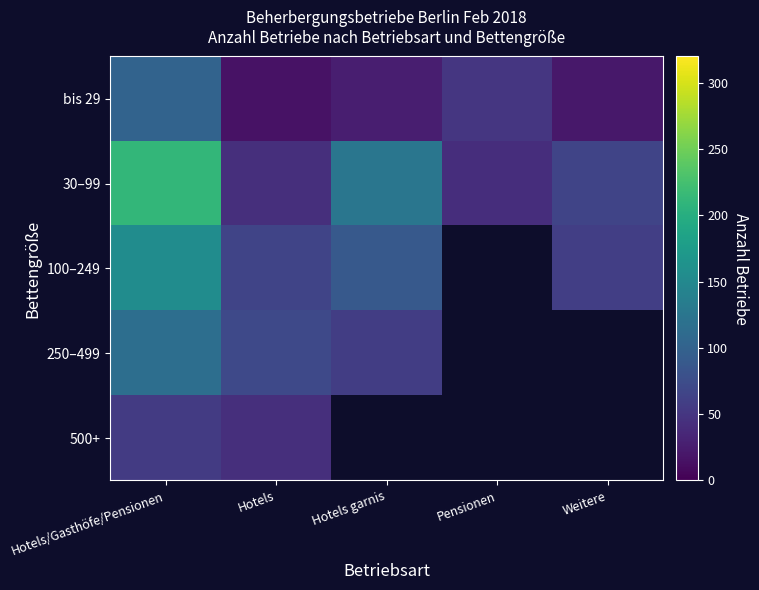

Where does the 30–99 series first go above 65?

Hotels/Gasthöfe/Pensionen